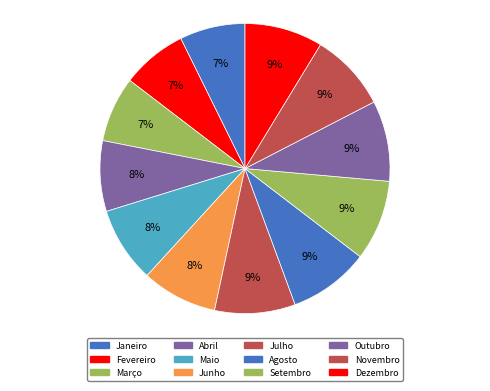

Rank the categories by value from lowest to highest.

Janeiro, Fevereiro, Março, Abril, Maio, Junho, Novembro, Dezembro, Julho, Agosto, Setembro, Outubro